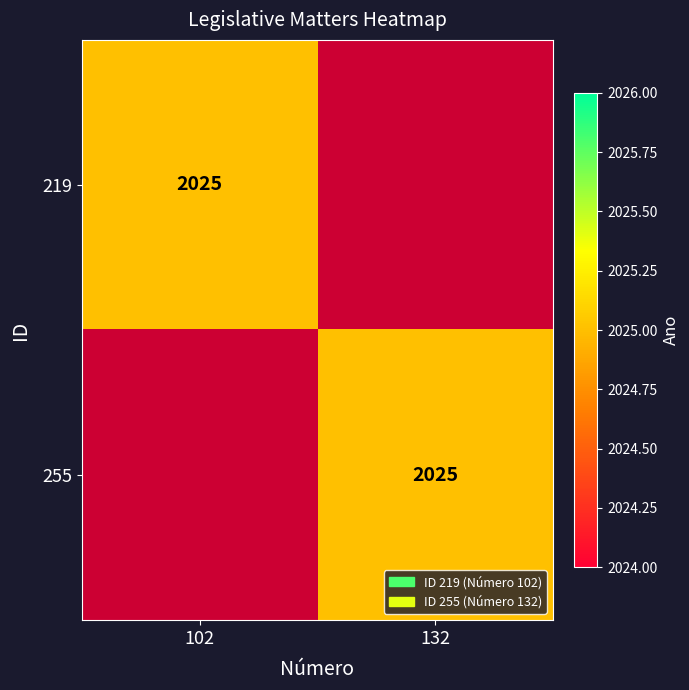

True or false: 219 has a value of 2025 at 102.

True